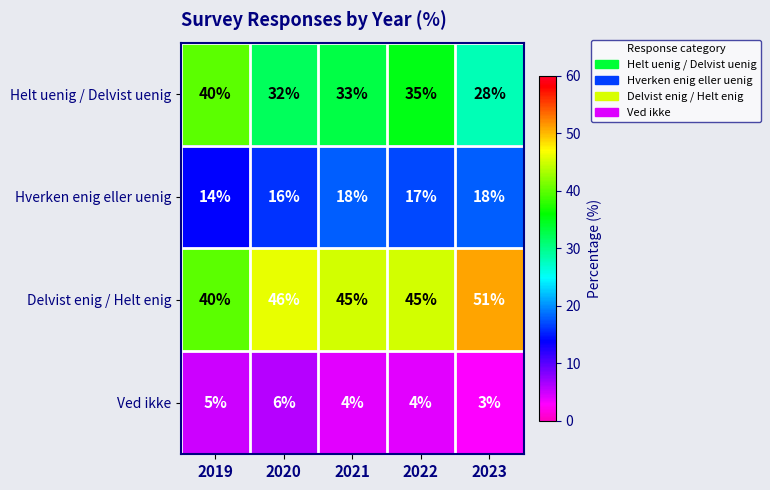

Is it true that Hverken enig eller uenig equals 16 at 2020?

True